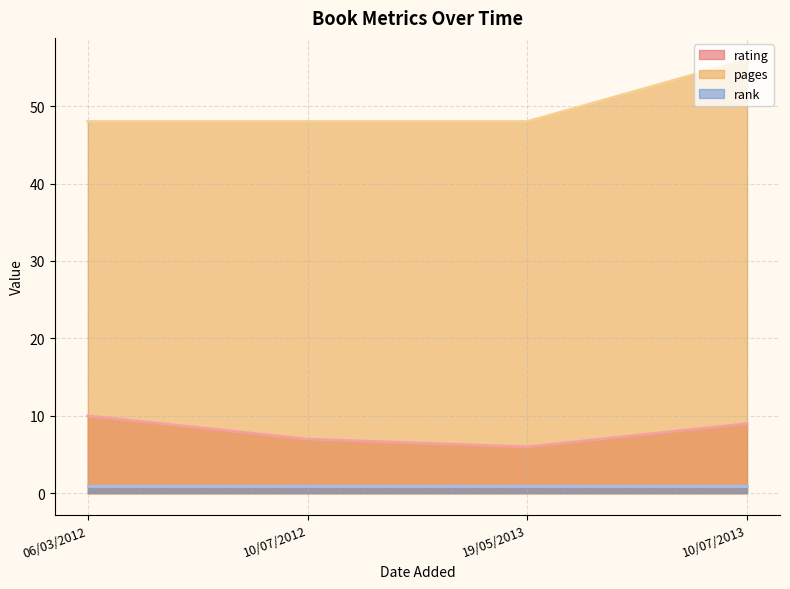

What is the sum of all rating values?

32